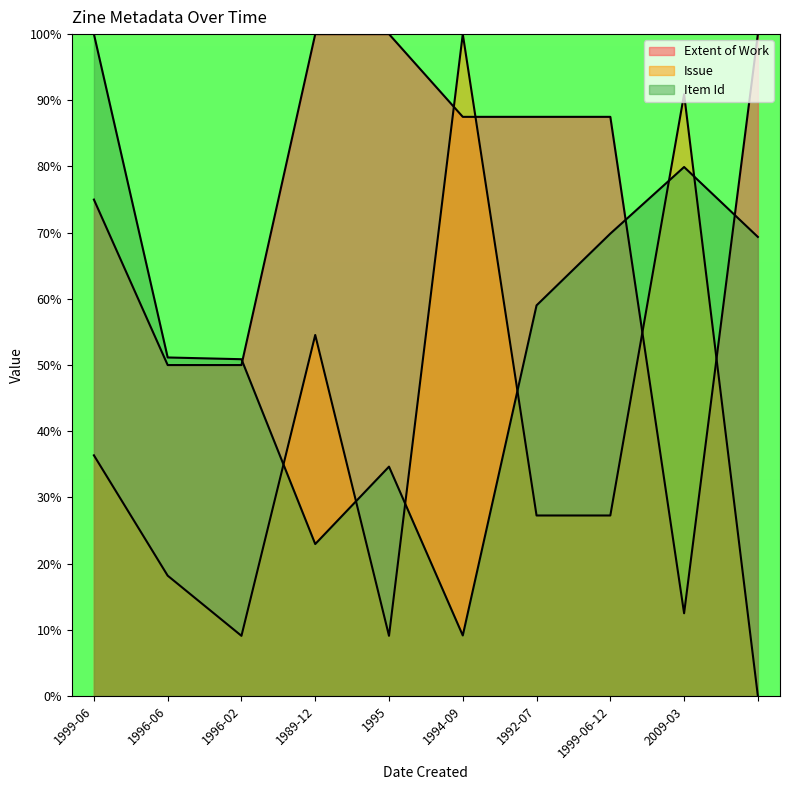

True or false: Issue has more than 0 interior local peaks.

True